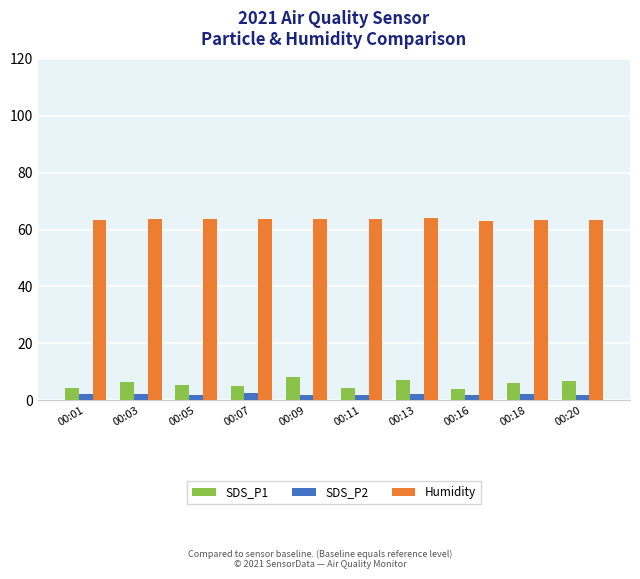

Does the chart contain any negative values?

No